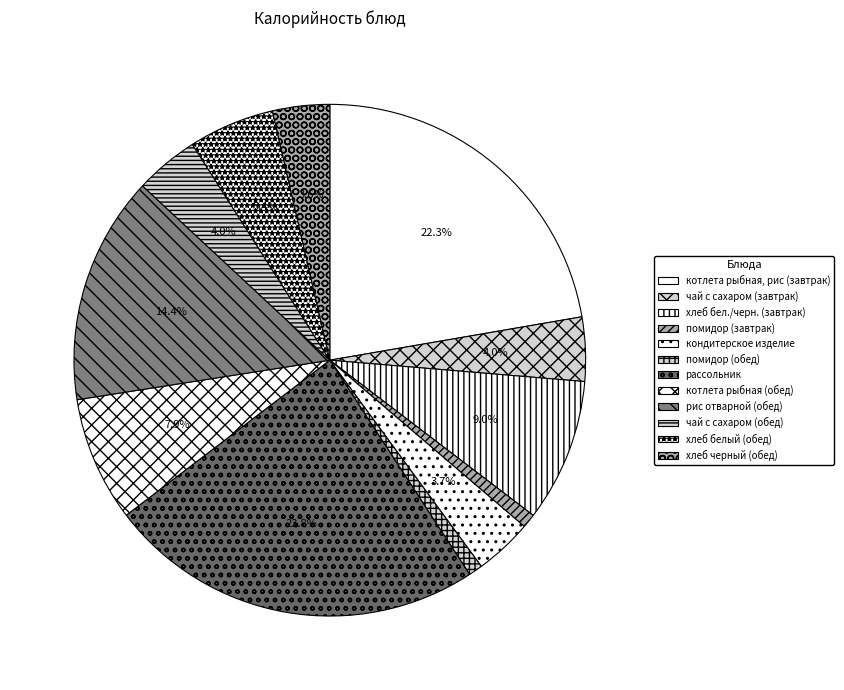

How many segments does this pie chart have?

12